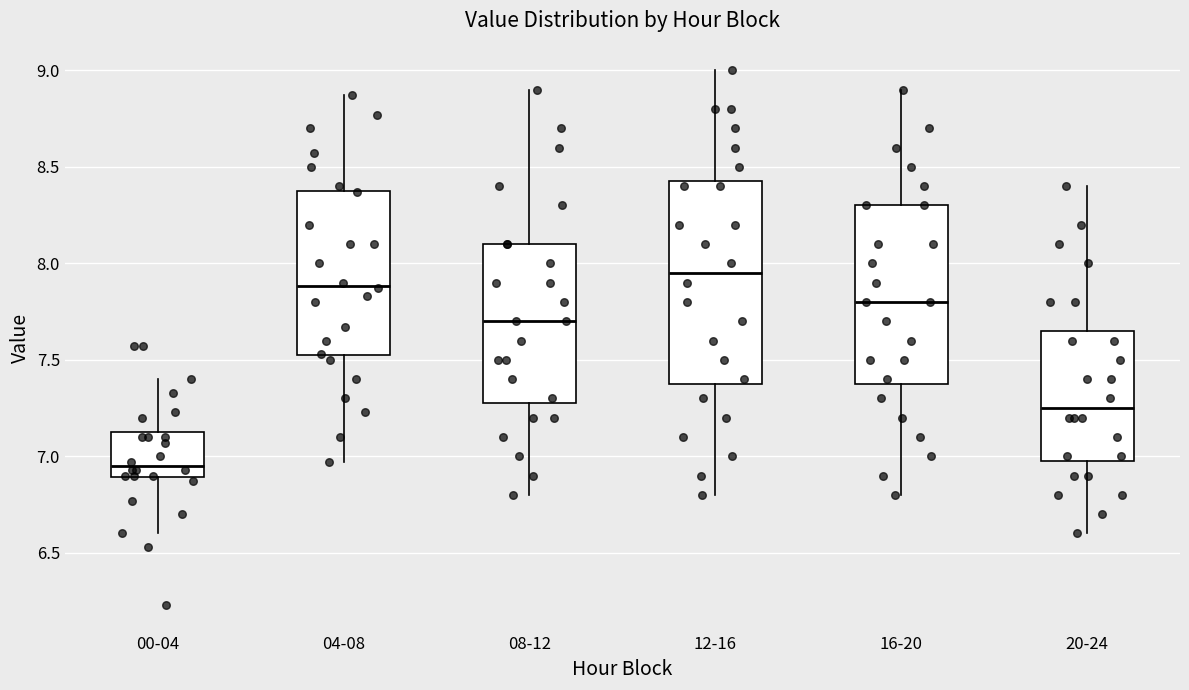

Which box is the tallest, from its lower edge to its upper edge?

12-16